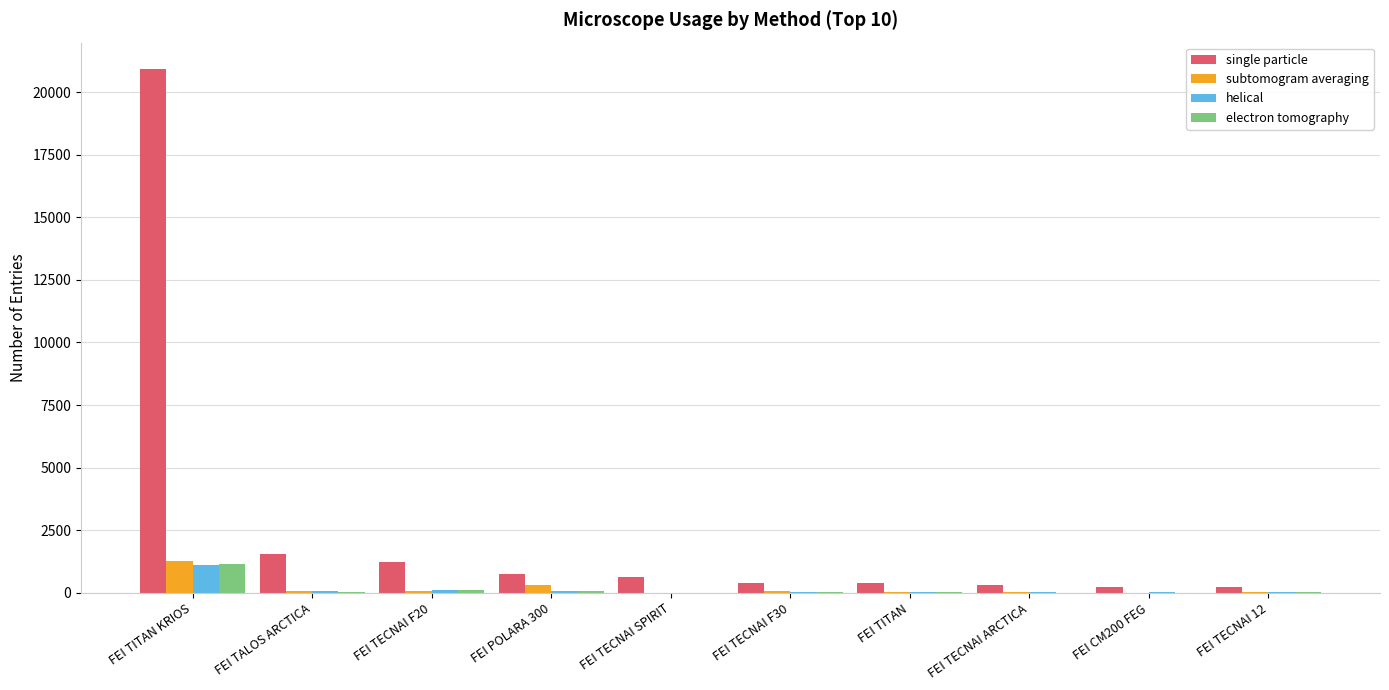

Are the bars grouped side by side (vs. stacked)?

Yes